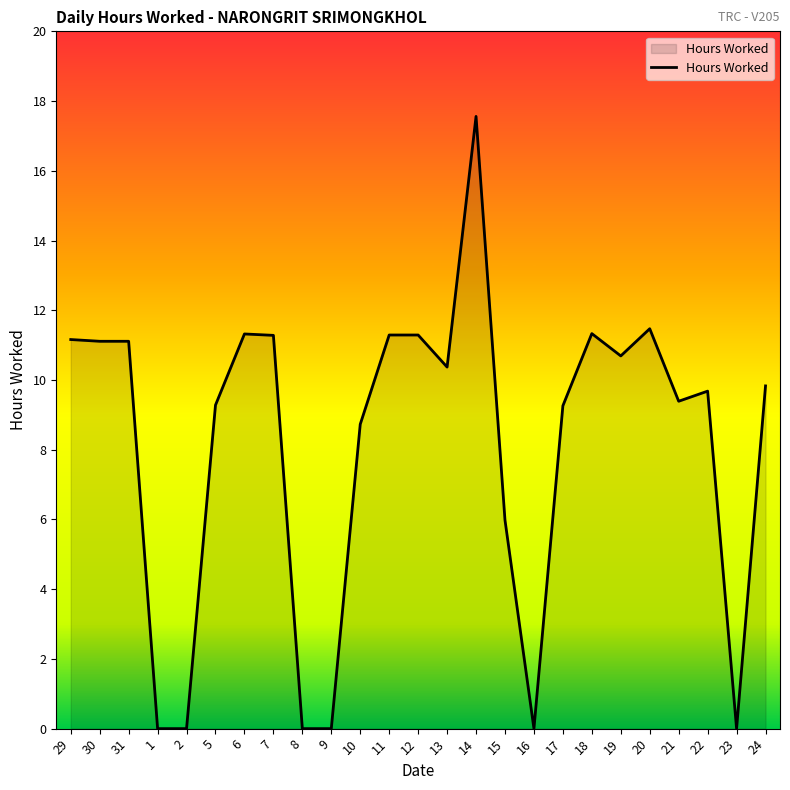

What is the change in value from 30 to 22?

-1.4